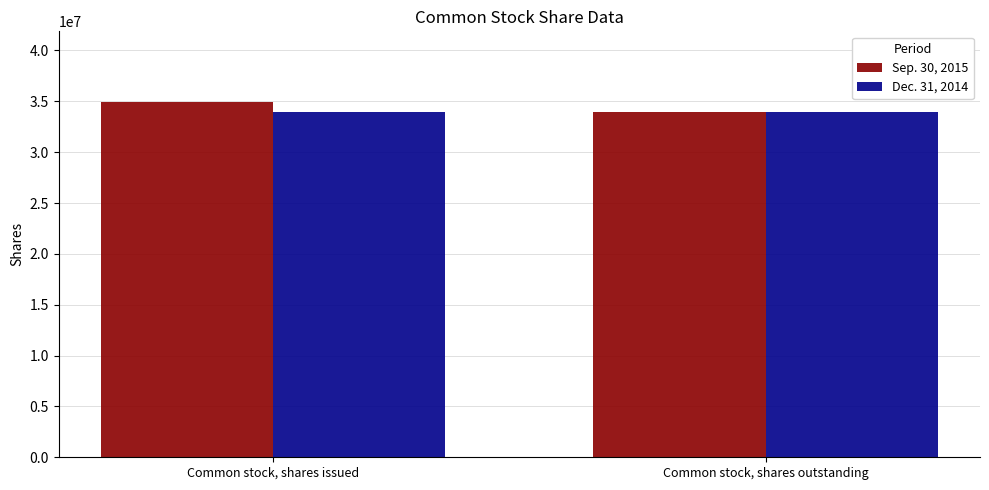

What is the label of the 2nd bar from the right?

Common stock, shares issued